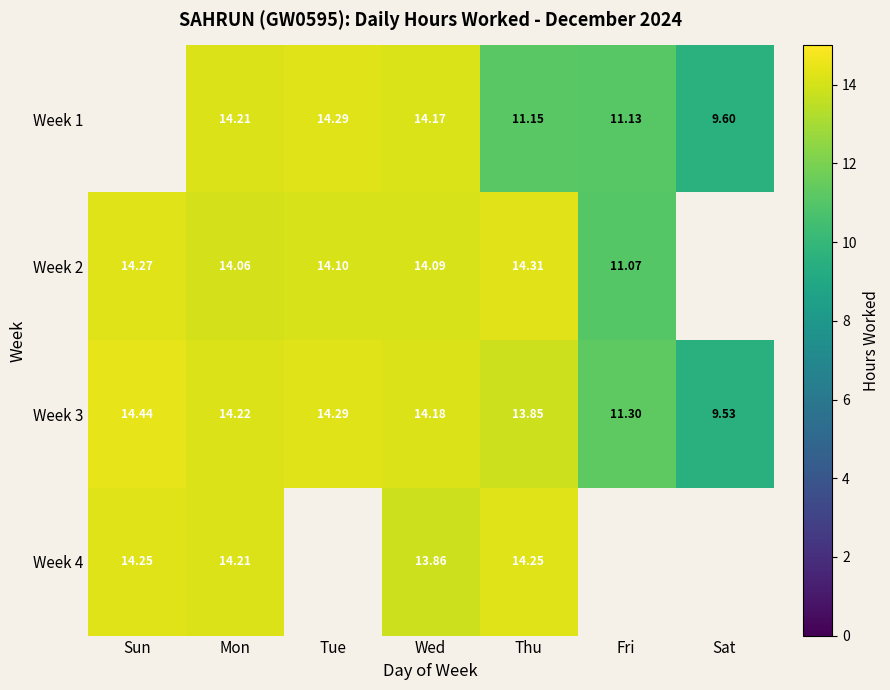

Between Mon and Thu, which series saw the biggest shift?

Week 1